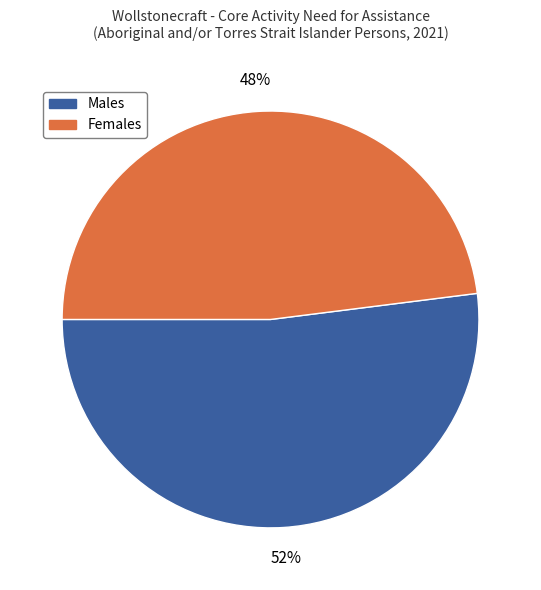

Which category has the biggest portion of the pie?

Males